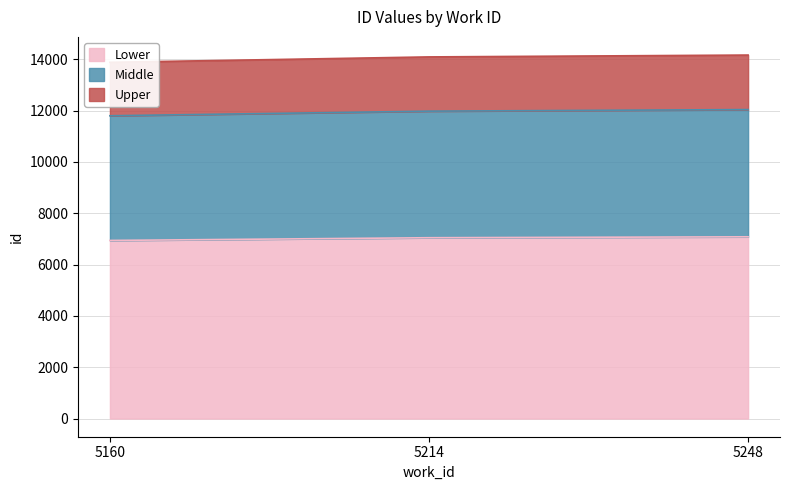

Which label corresponds to the largest value in the chart?

5248